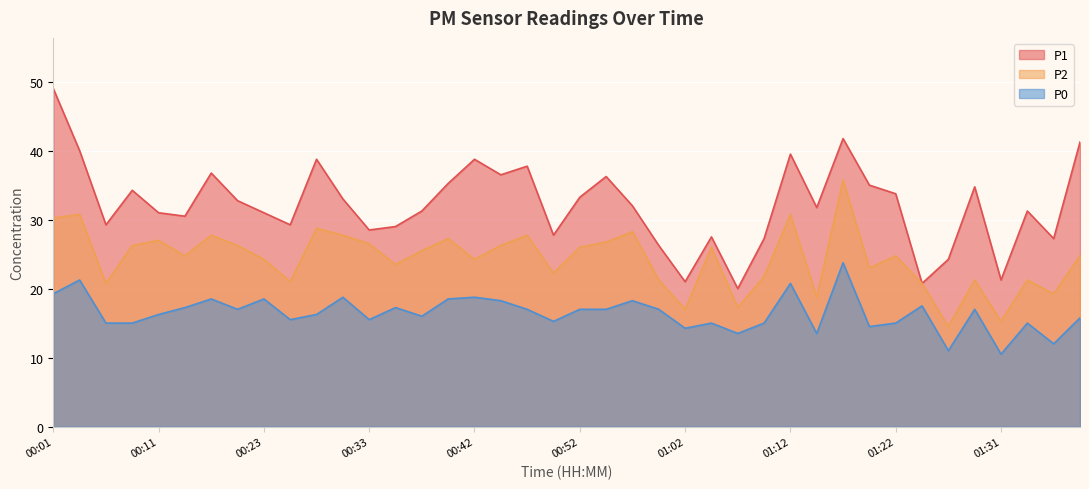

What is the sum of all P0 values?

658.2